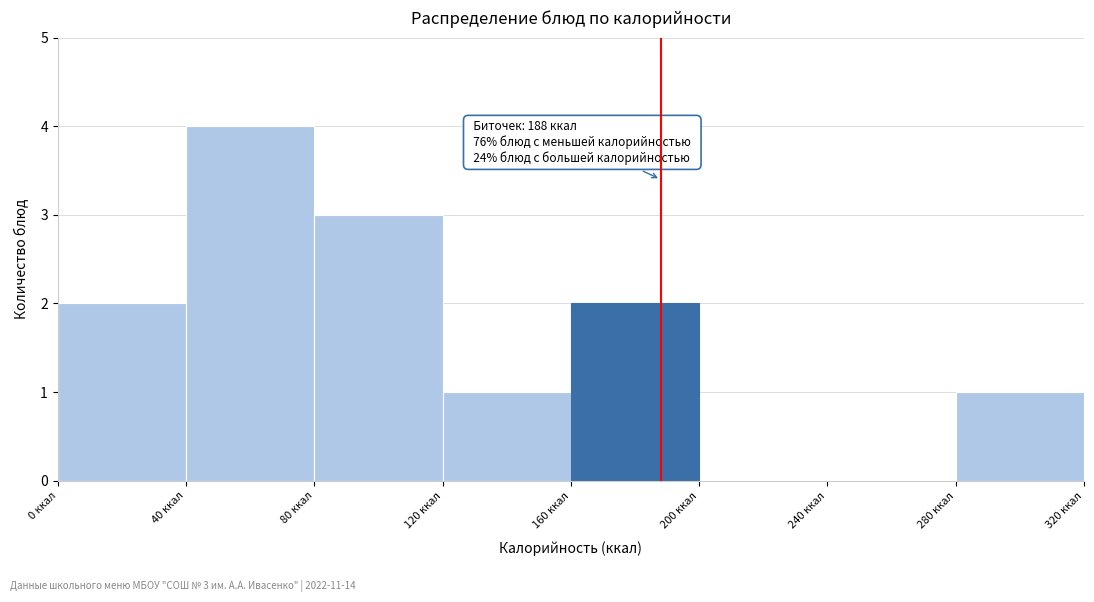

Which range on the x-axis has the tallest bar?

40 to 80